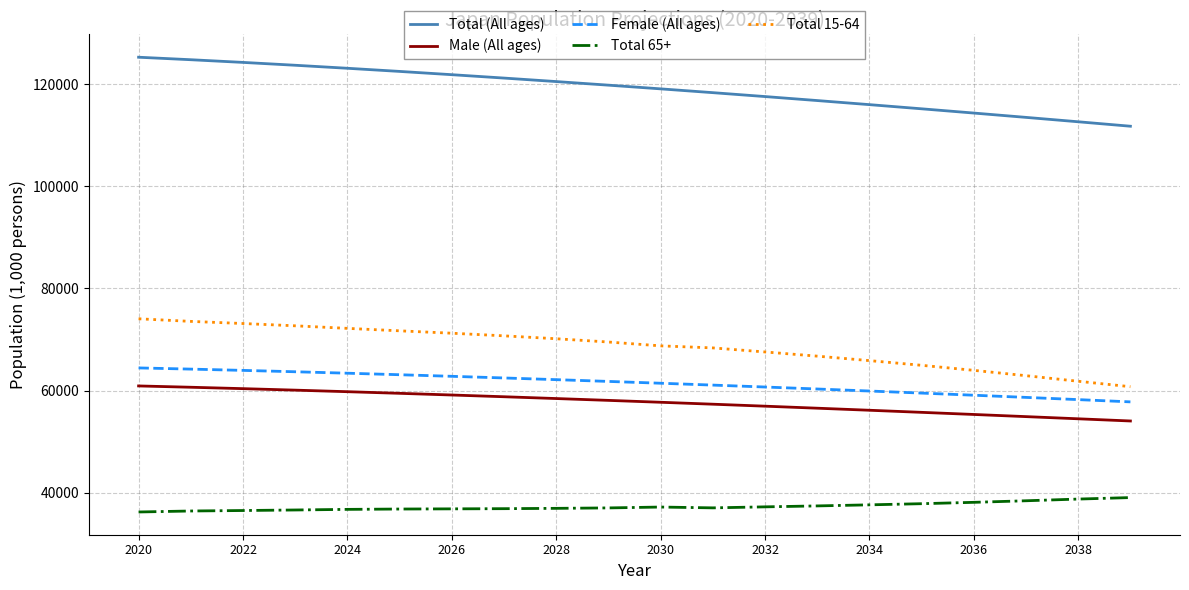

True or false: Total (All ages) and Male (All ages) cross at least once.

False